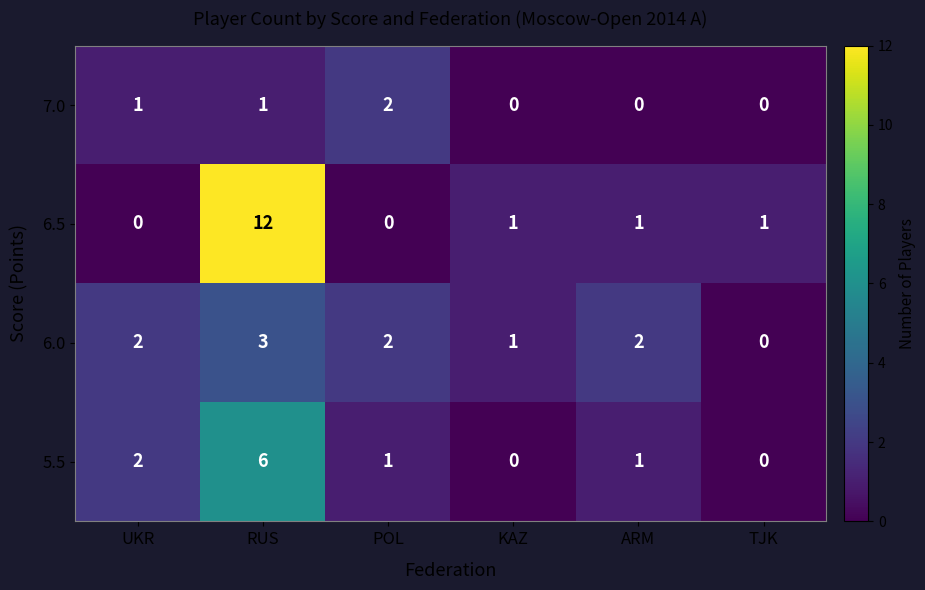

The 5.5 series shows 0 at TJK. True or false?

True